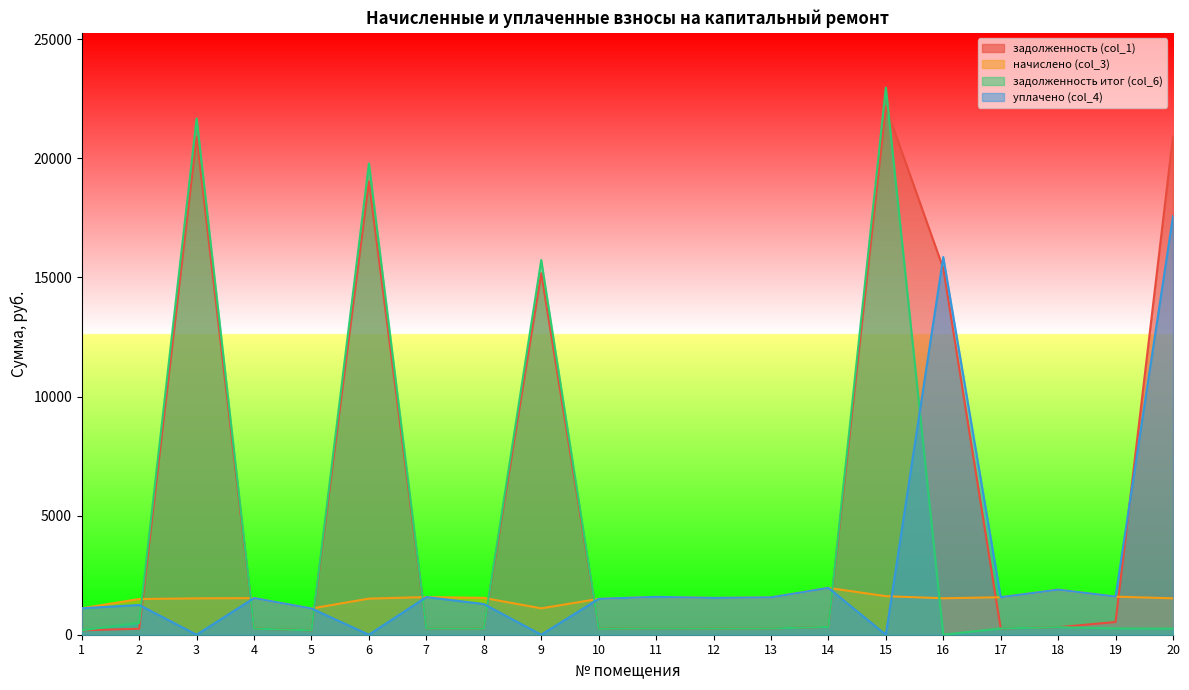

At which category does the chart reach its peak across all series?

15